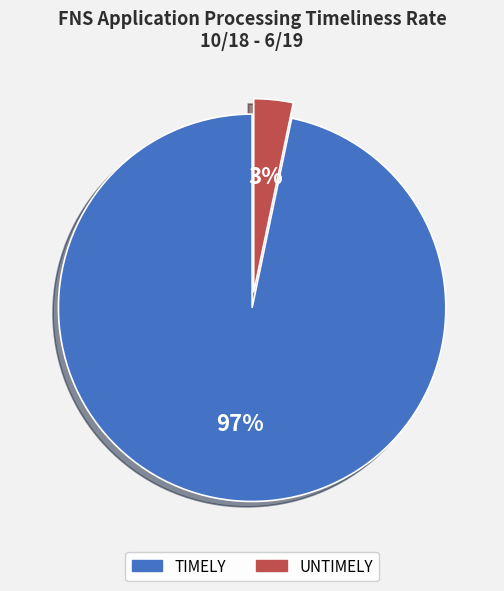

The TIMELY slice represents 71% of the pie. True or false?

False